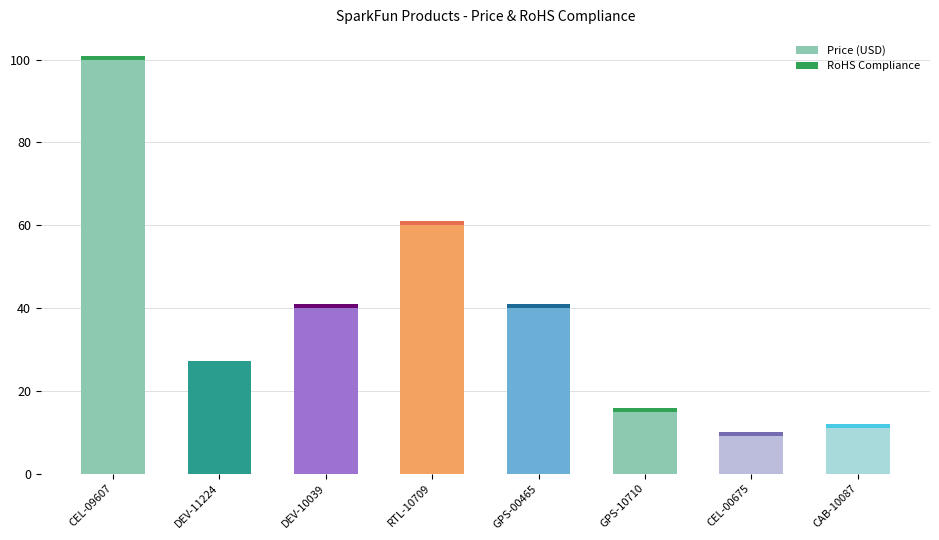

Where is Price (USD) nearest to the value 54?

RTL-10709